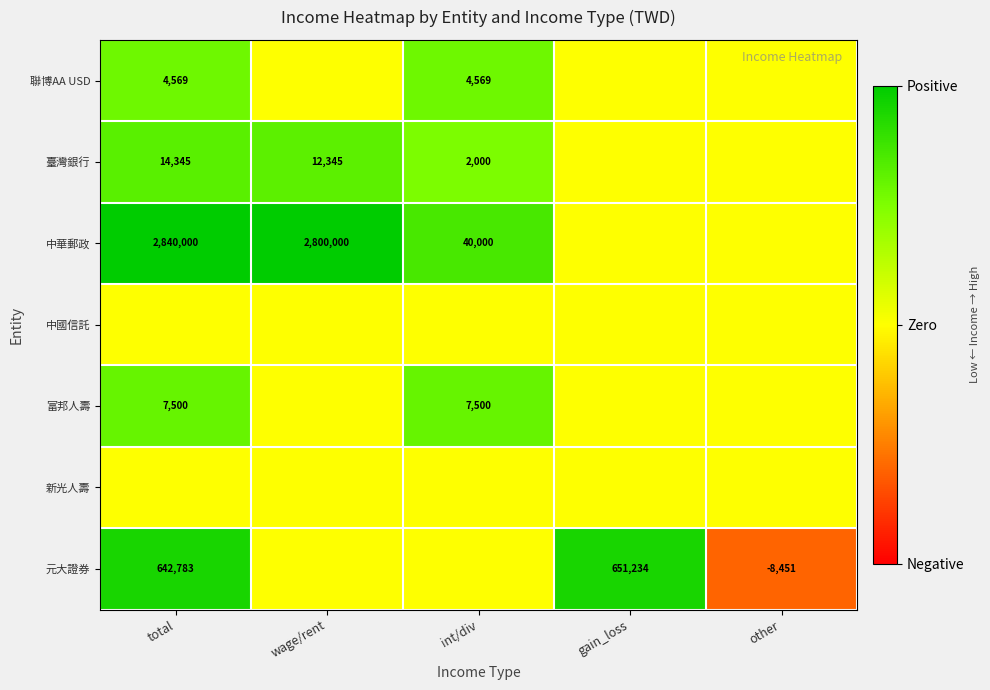

True or false: 元大證券 has a value of 282551.8 at total.

False